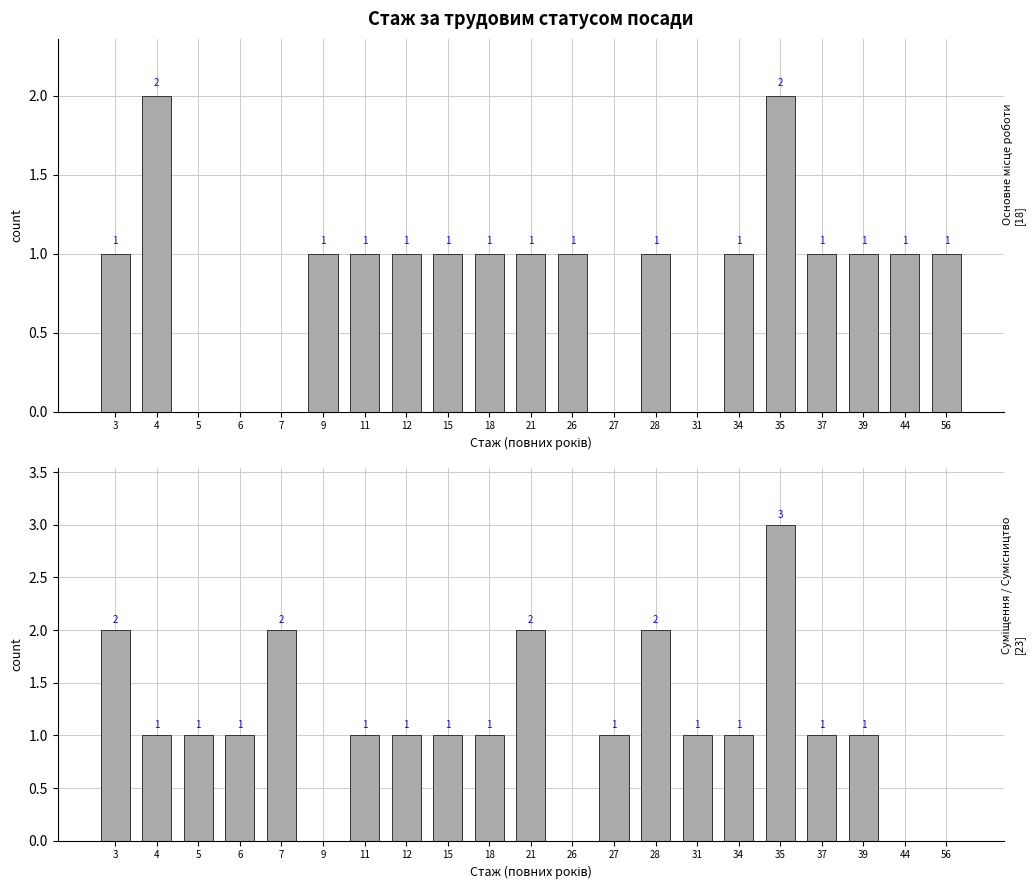

Reading right to left, transcribe all the data shown in this chart.

Основне місце роботи: 56=1	44=1	39=1	37=1	35=2	34=1	31=0	28=1	27=0	26=1	21=1	18=1	15=1	12=1	11=1	9=1	7=0	6=0	5=0	4=2	3=1
Суміщення / Сумісництво: 56=0	44=0	39=1	37=1	35=3	34=1	31=1	28=2	27=1	26=0	21=2	18=1	15=1	12=1	11=1	9=0	7=2	6=1	5=1	4=1	3=2